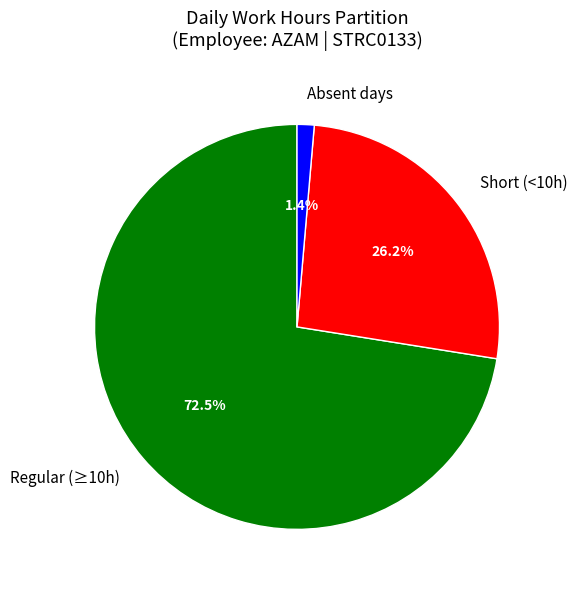

Which slice is the largest?

Regular (≥10h)